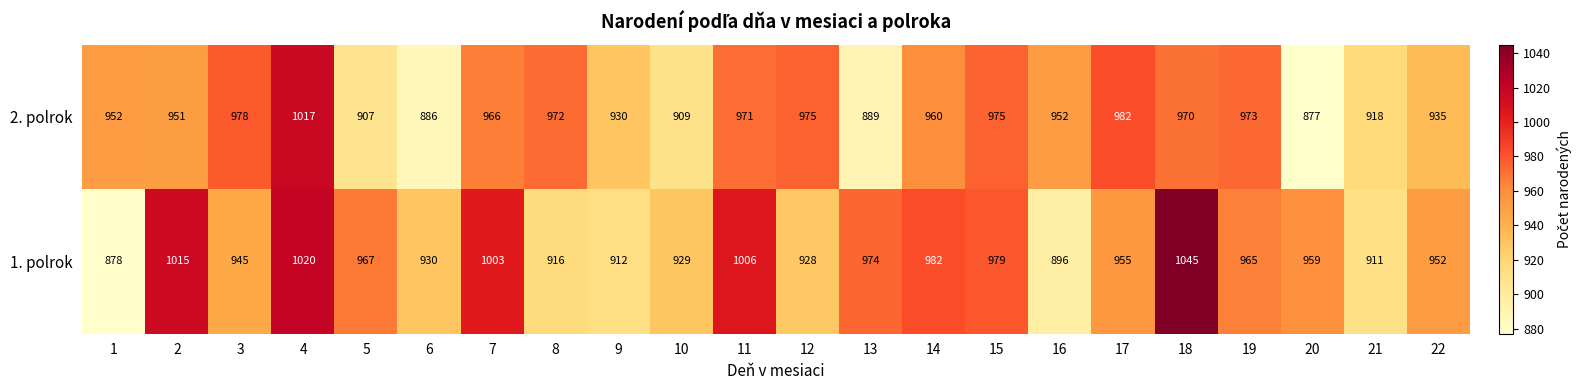

What value does the 2. polrok series have at 15, to the nearest 5?

975